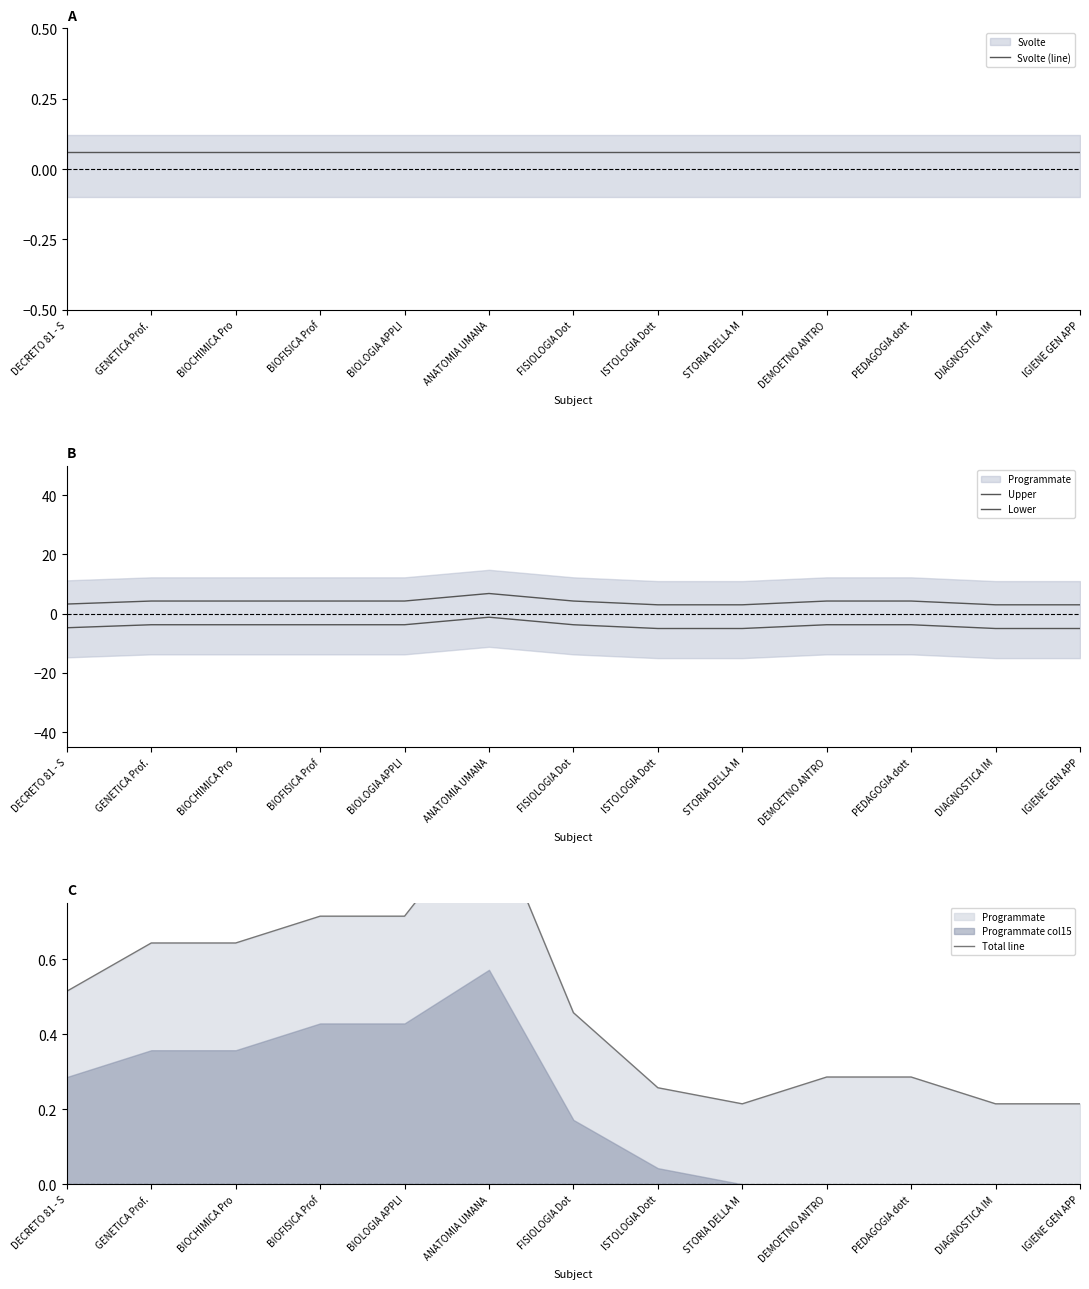

True or false: Svolte (line) has a value of 0.1 at FISIOLOGIA Dot.

True